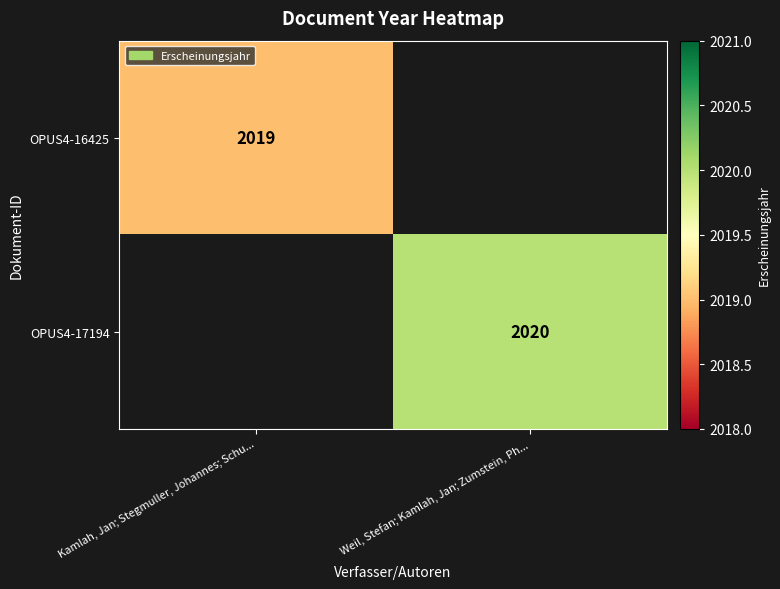

Count the number of data series in this chart.

2